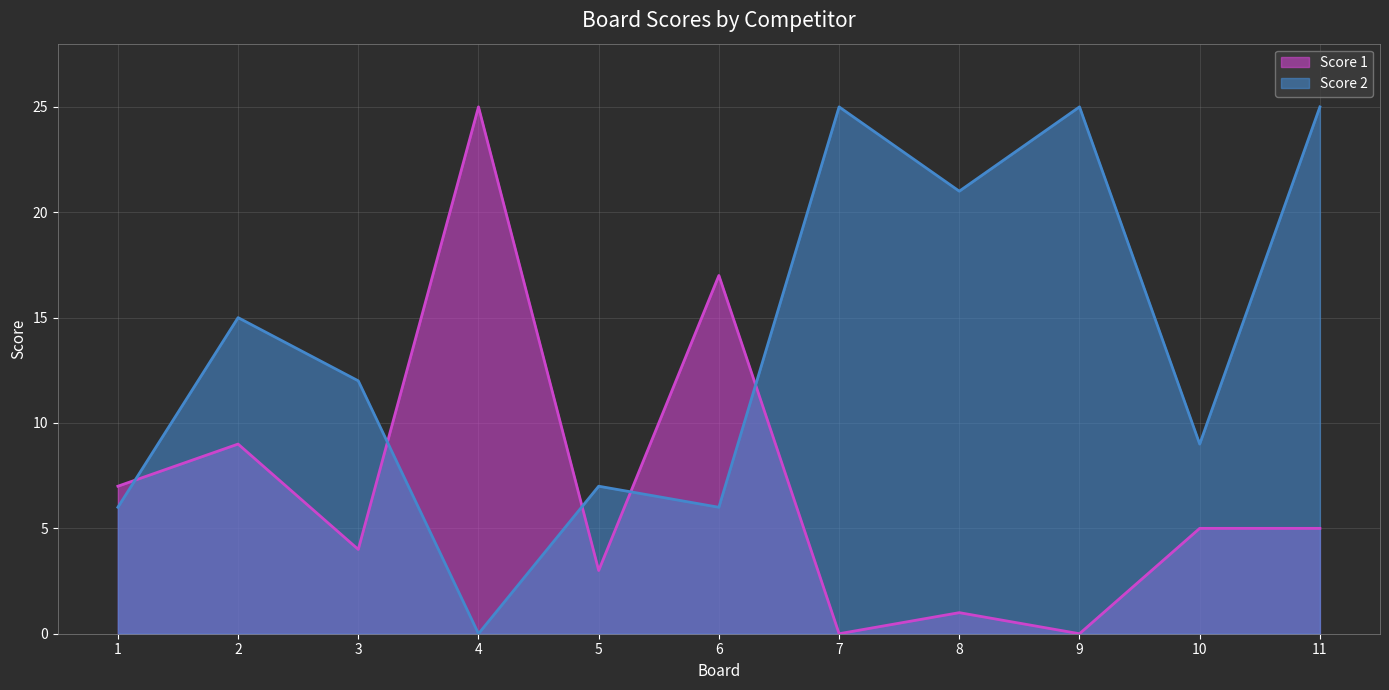

What is the sum of the Score 1 values at 4 and 7?

25